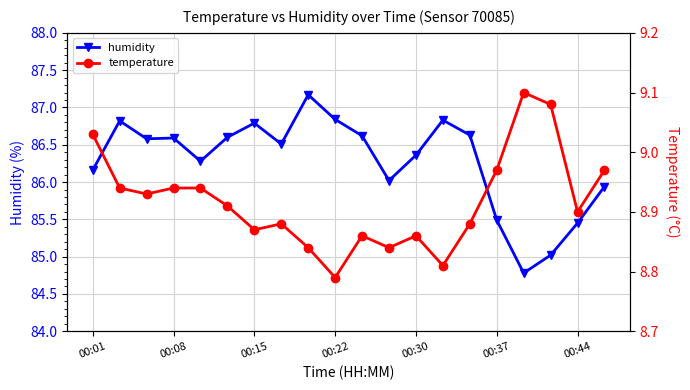

How many lines are shown in the chart?

2